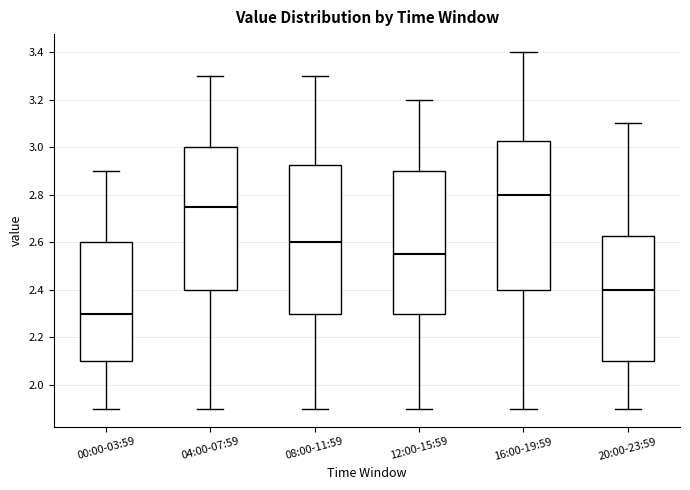

Reading left to right, transcribe this box plot: for each box, give where its median line is, the range the box spans, and where its two whiskers end, as read against the y-axis. The values are not printed on the chart, so give them approximately, as read against the axis.

00:00-03:59: median 2.30, box 2.10 to 2.60, whiskers 1.90 to 2.90
04:00-07:59: median 2.76, box 2.40 to 3.00, whiskers 1.90 to 3.30
08:00-11:59: median 2.60, box 2.30 to 2.92, whiskers 1.90 to 3.30
12:00-15:59: median 2.56, box 2.30 to 2.90, whiskers 1.90 to 3.20
16:00-19:59: median 2.80, box 2.40 to 3.02, whiskers 1.90 to 3.40
20:00-23:59: median 2.40, box 2.10 to 2.62, whiskers 1.90 to 3.10